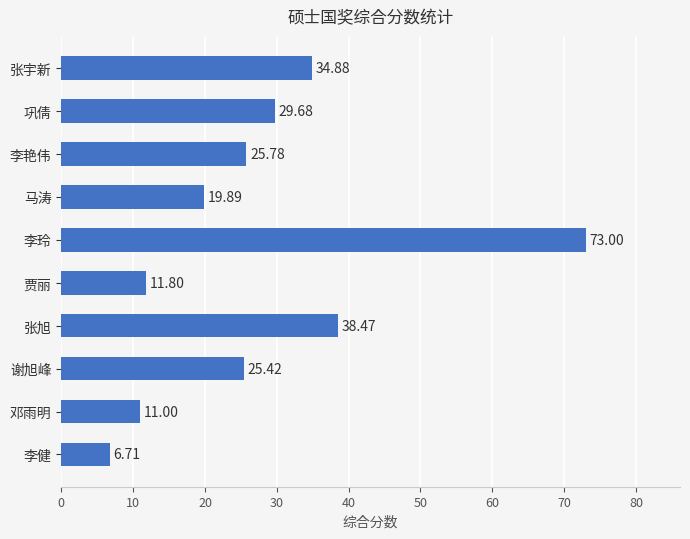

Which label corresponds to the smallest value in the chart?

李健